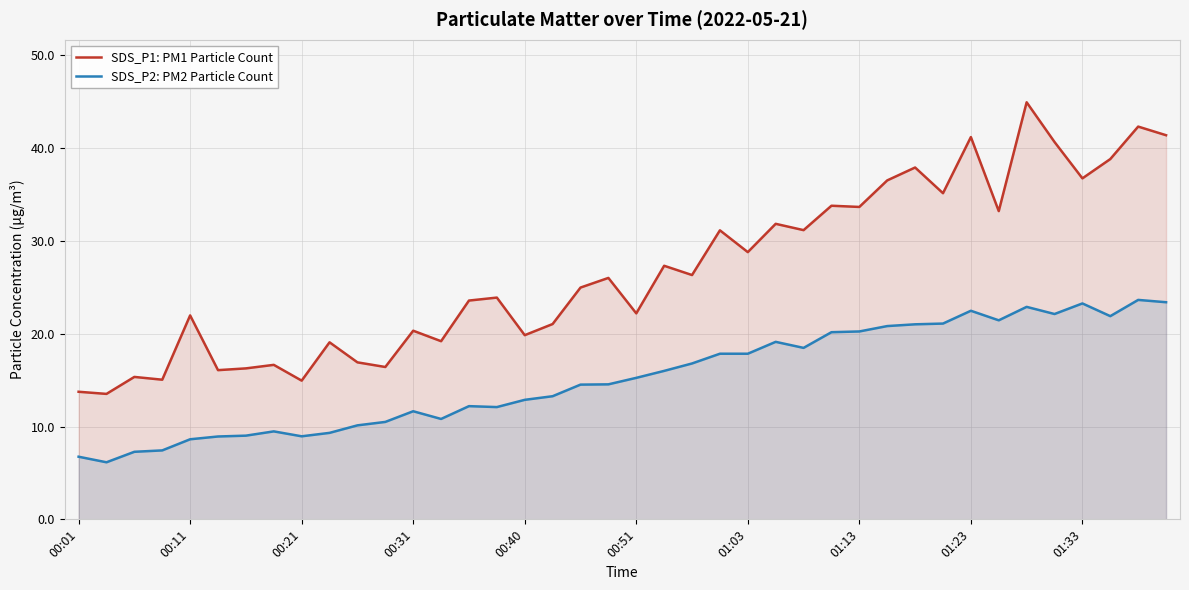

At which category is the sum across all series the highest?

34